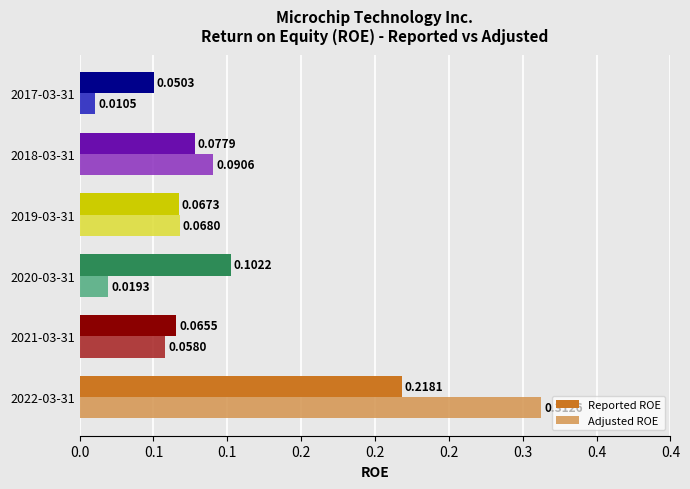

What is the average value of the Reported ROE series?

0.1